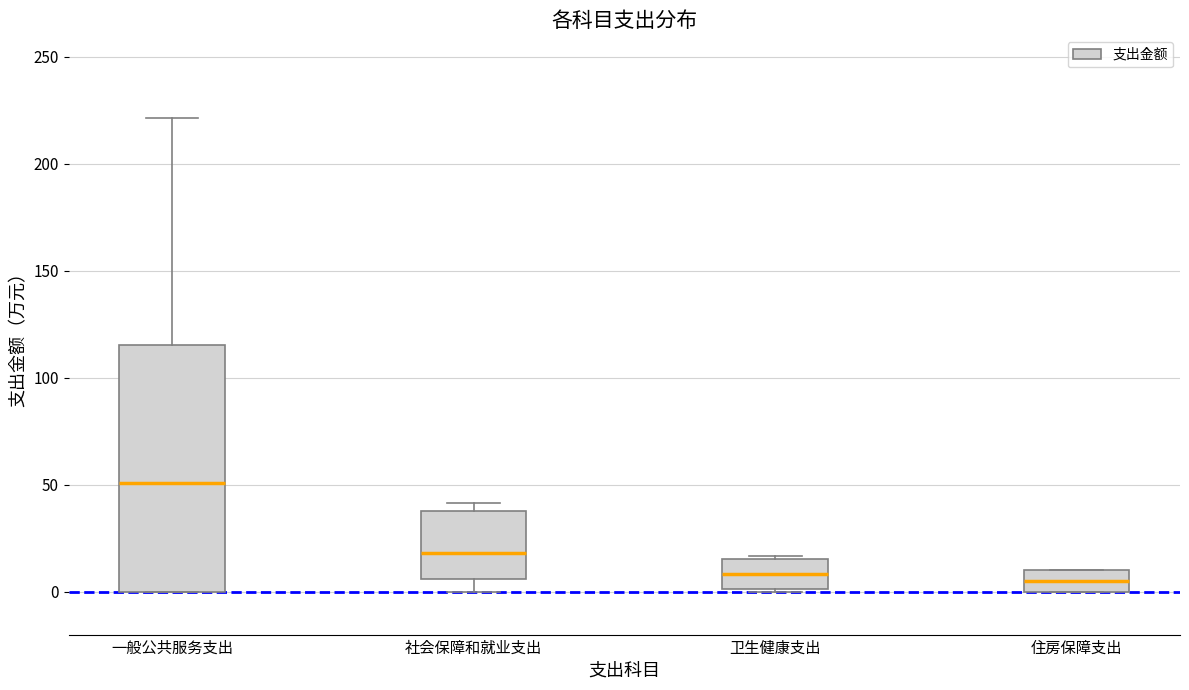

Where does the lower whisker of the box for 社会保障和就业支出 end on the y-axis? The values are not printed on the chart, so give them approximately, as read against the axis.

0